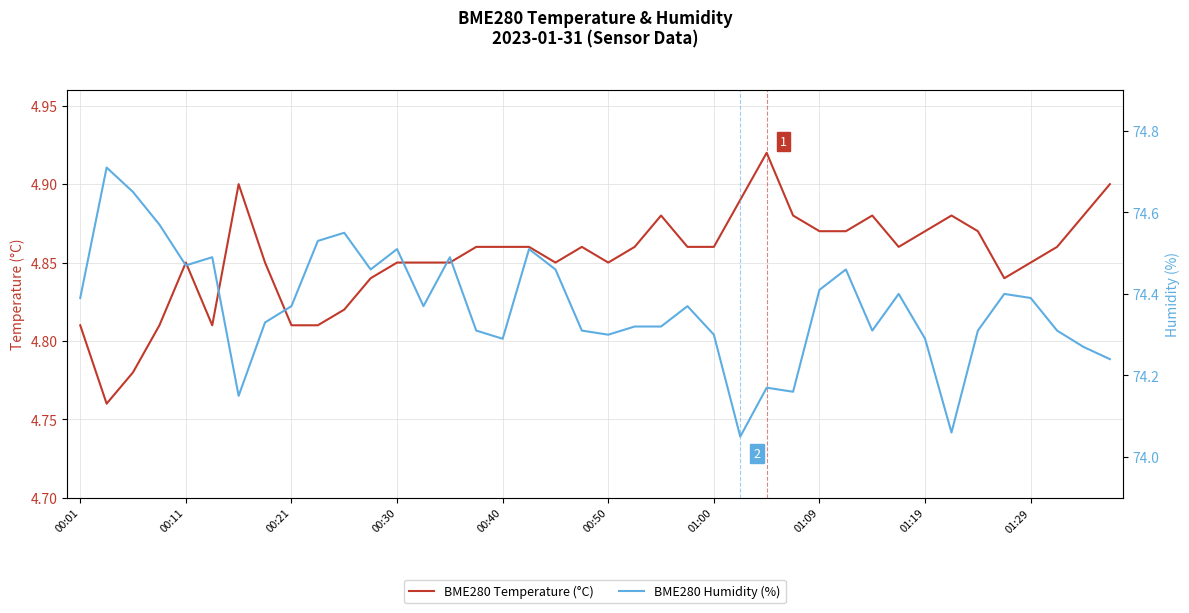

What is the maximum value for BME280 Temperature (°C)?

4.9